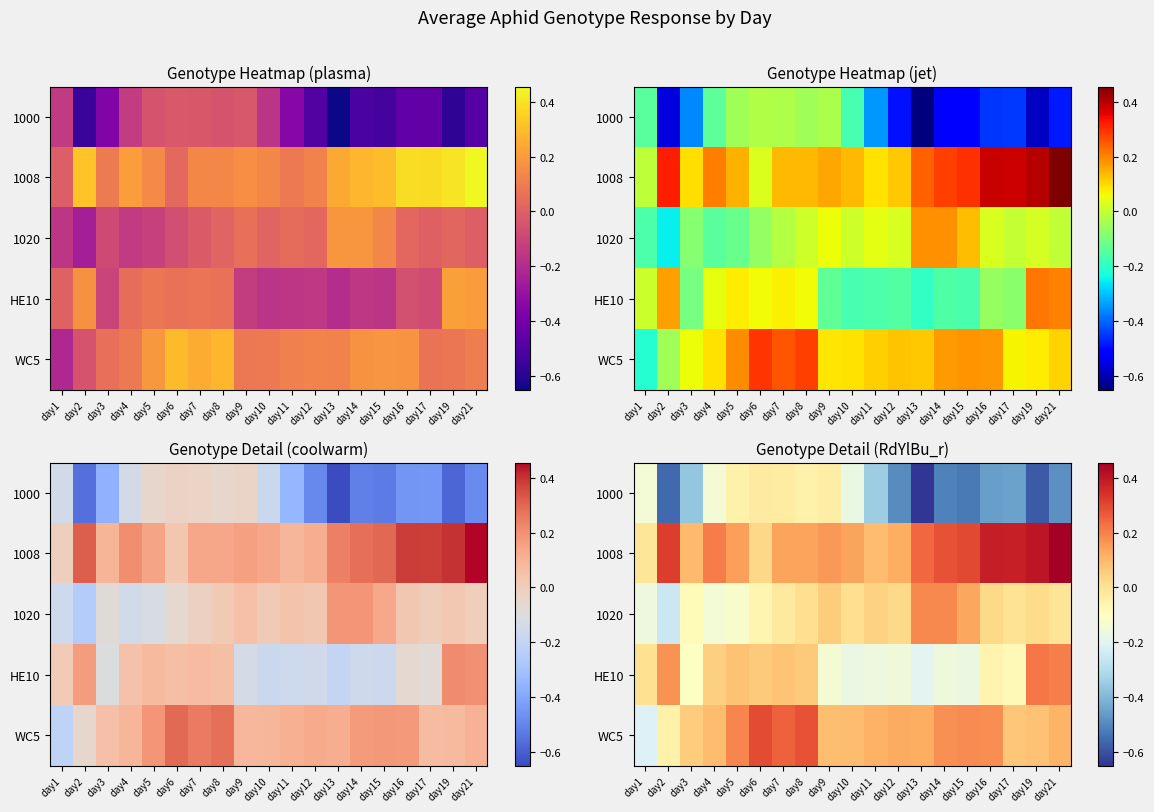

What is the total value across all series at day12?

-0.4